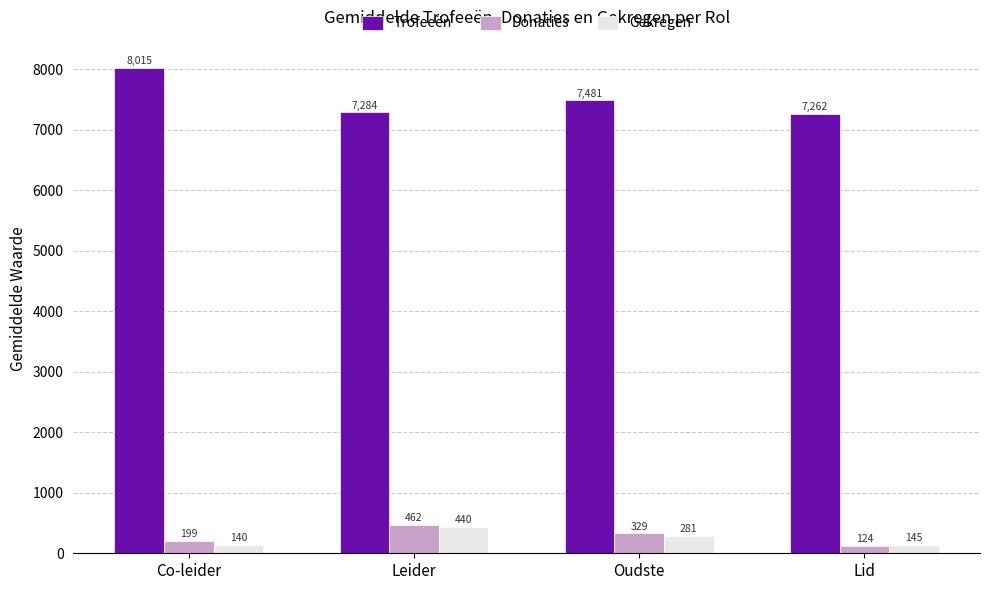

How many groups of bars are there?

4